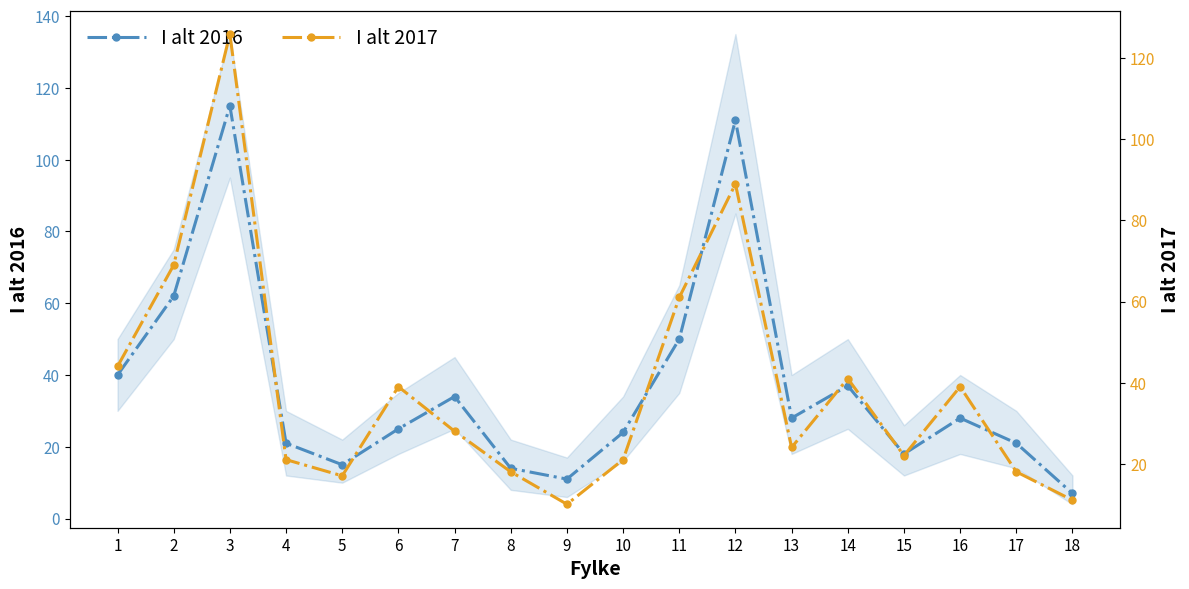

At how many categories does at least one series exceed 35?

8